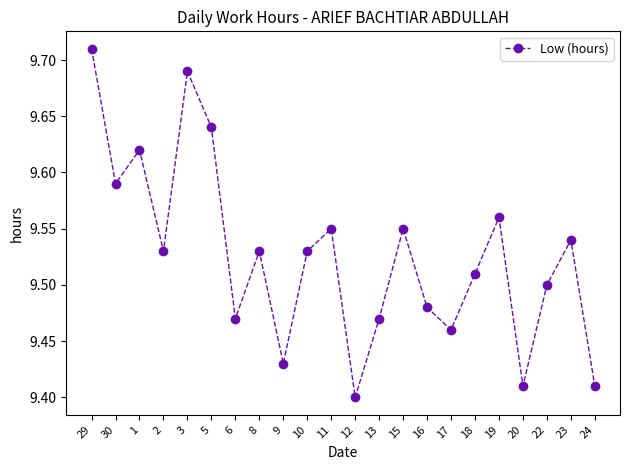

What is the sum of all values?

209.6